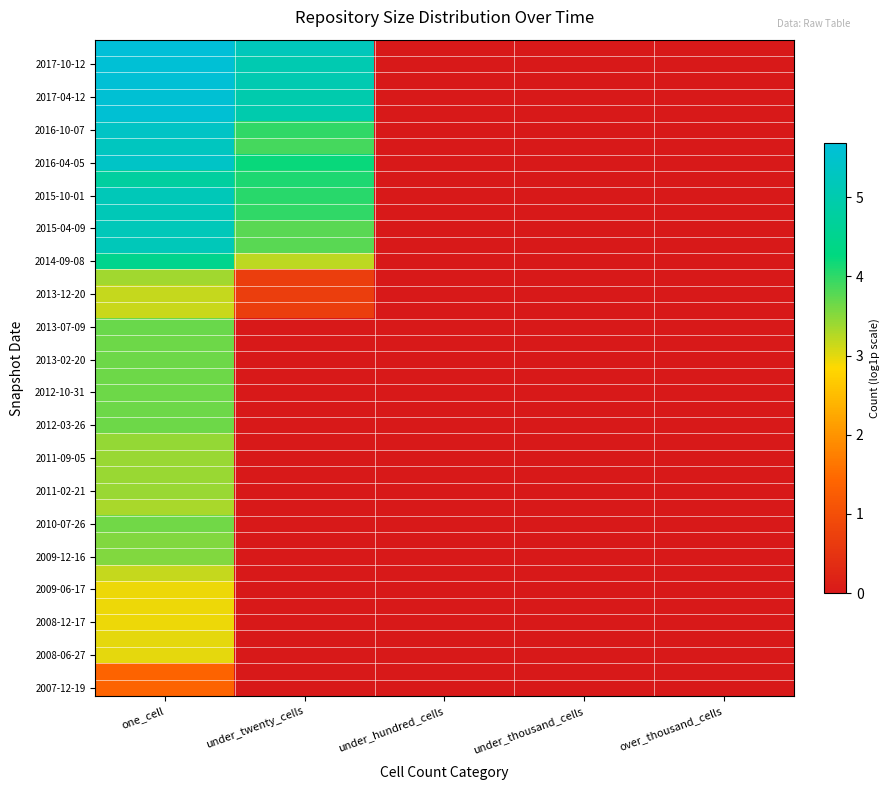

Which has a higher value, under_hundred_cells or under_thousand_cells?

under_hundred_cells